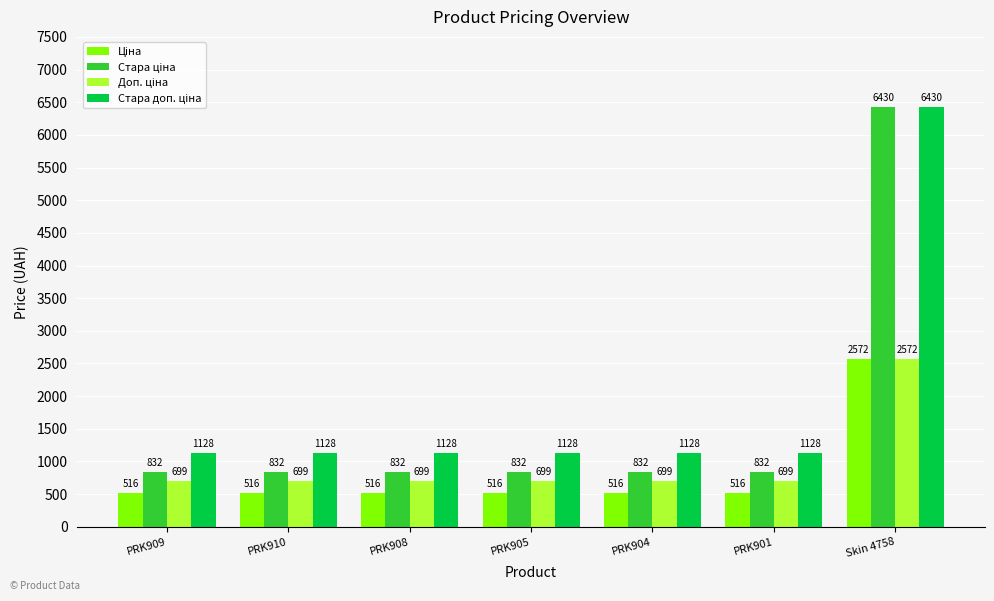

What is the label of the 5th bar from the right?

PRK908